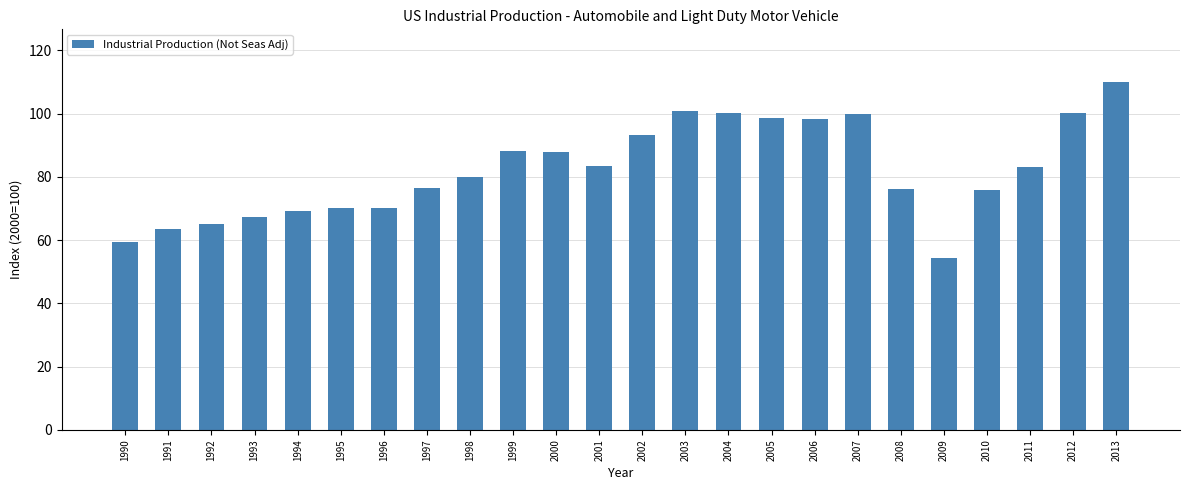

Between 1995 and 1994, which is larger?

1995